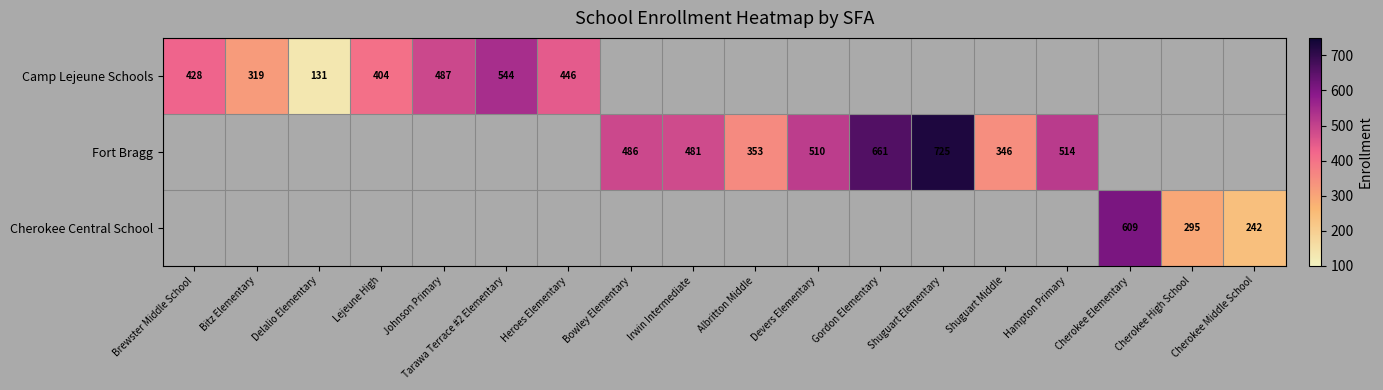

Is it true that Camp Lejeune Schools equals 131 at Delalio Elementary?

True